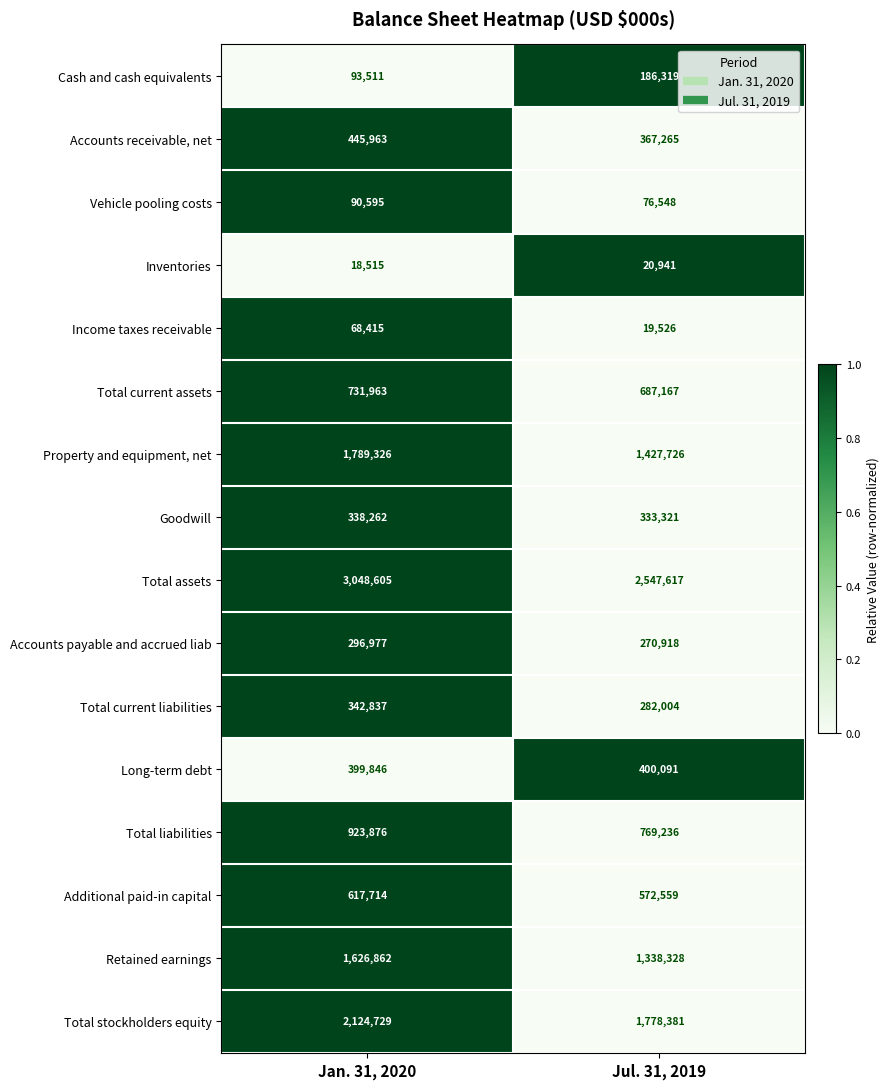

What is the average value of the Accounts payable and accrued liab series?

283948